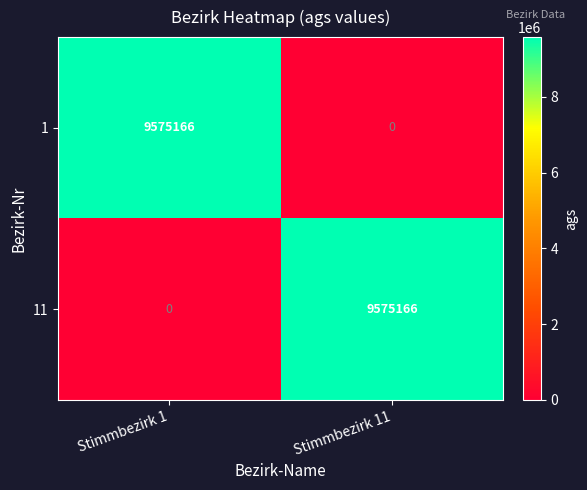

Which category has the lowest value in the 11 series?

Stimmbezirk 1